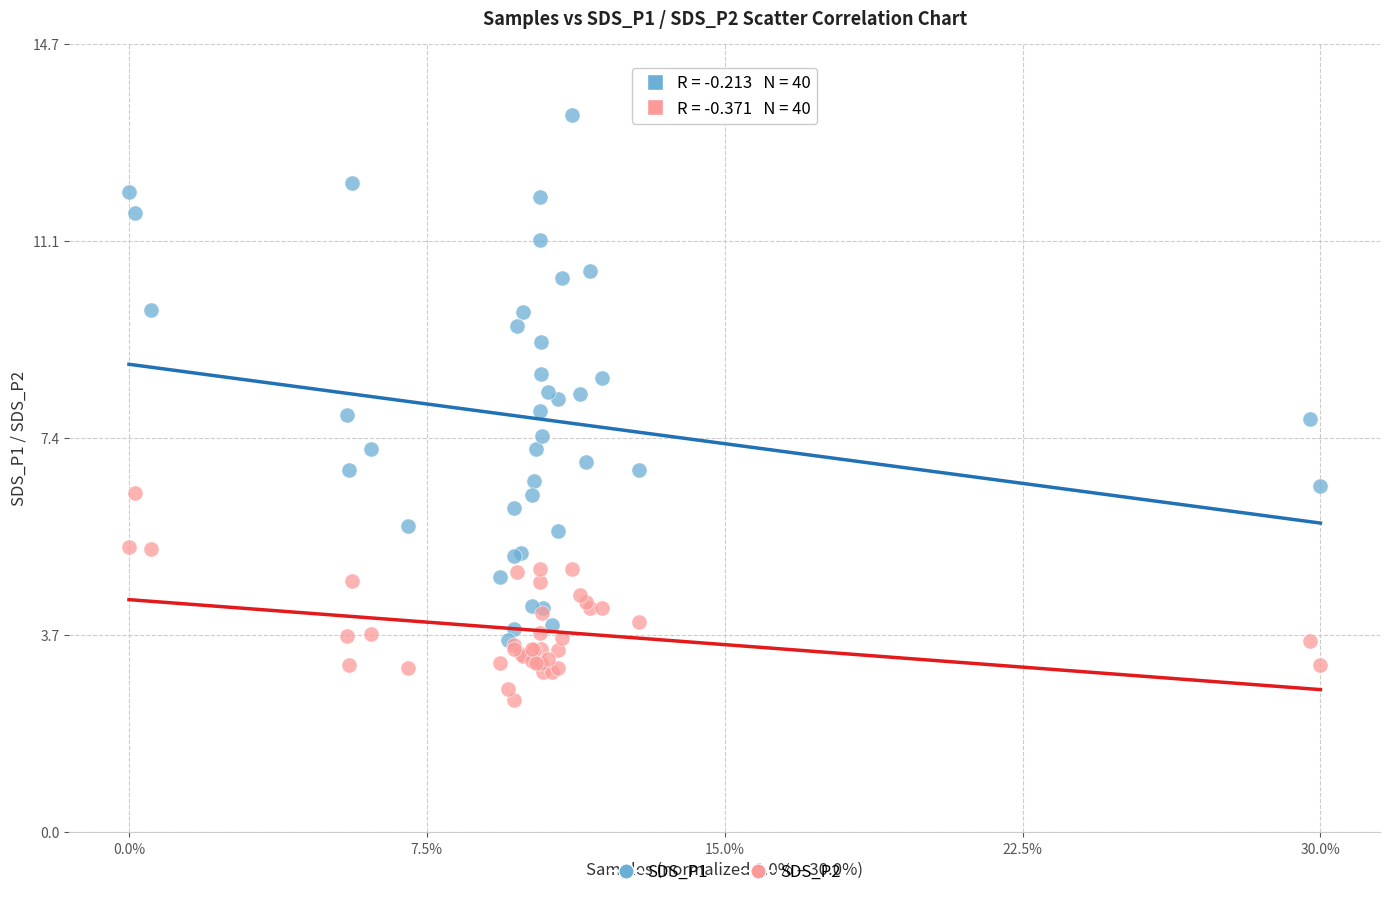

Which series reaches the maximum Y coordinate?

SDS_P1